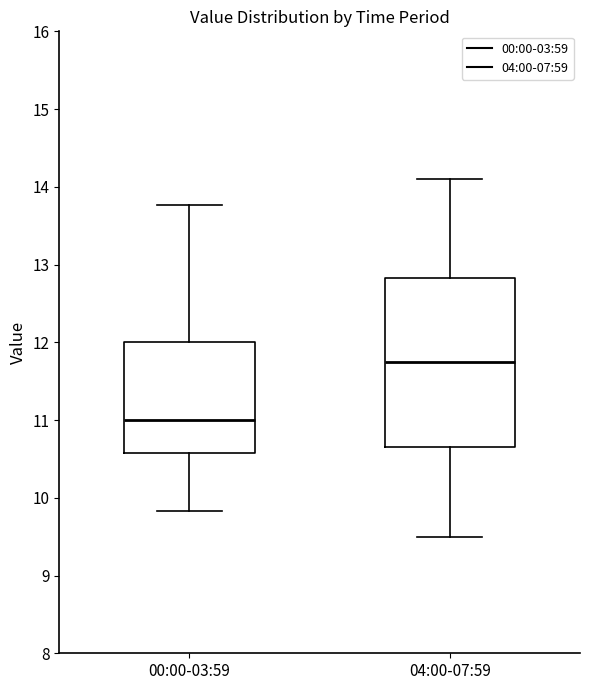

Reading left to right, read every box against the y-axis: the position of its median line, the range the box covers, and the ends of its whiskers. The values are not printed on the chart, so give them approximately, as read against the axis.

00:00-03:59: median 11.0, box 10.6 to 12.0, whiskers 9.8 to 13.8
04:00-07:59: median 11.8, box 10.7 to 12.8, whiskers 9.5 to 14.1